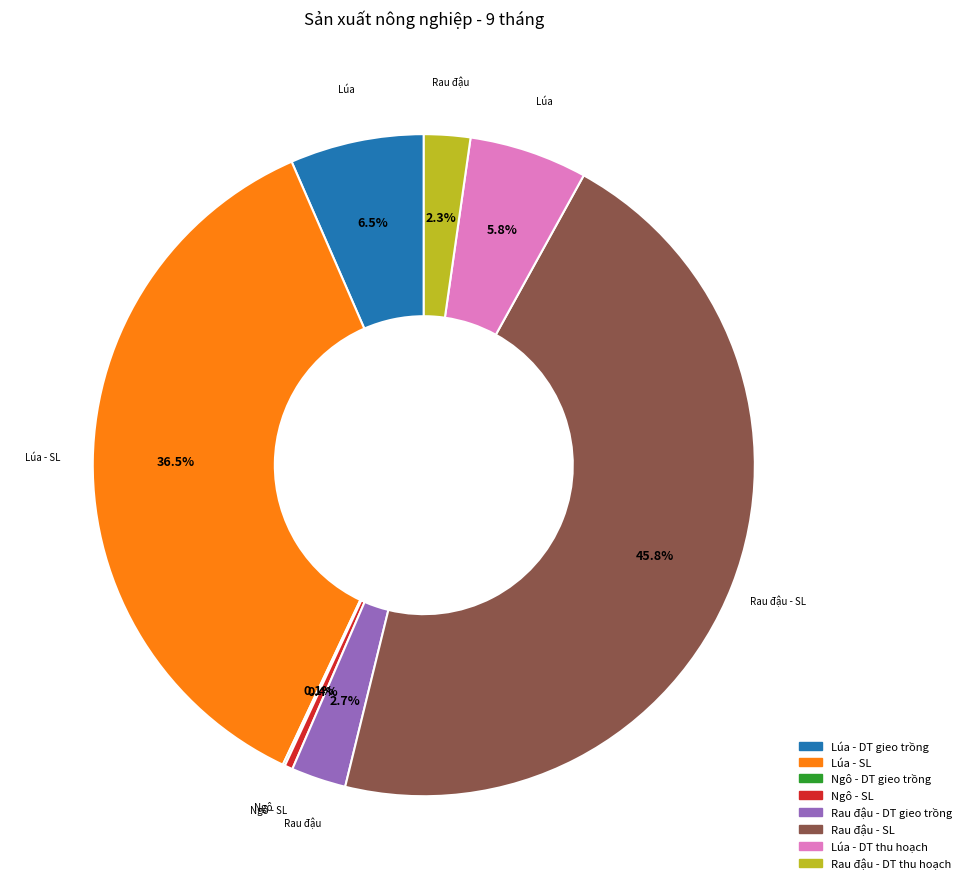

Is Lúa - DT gieo trồng the majority of the pie?

No